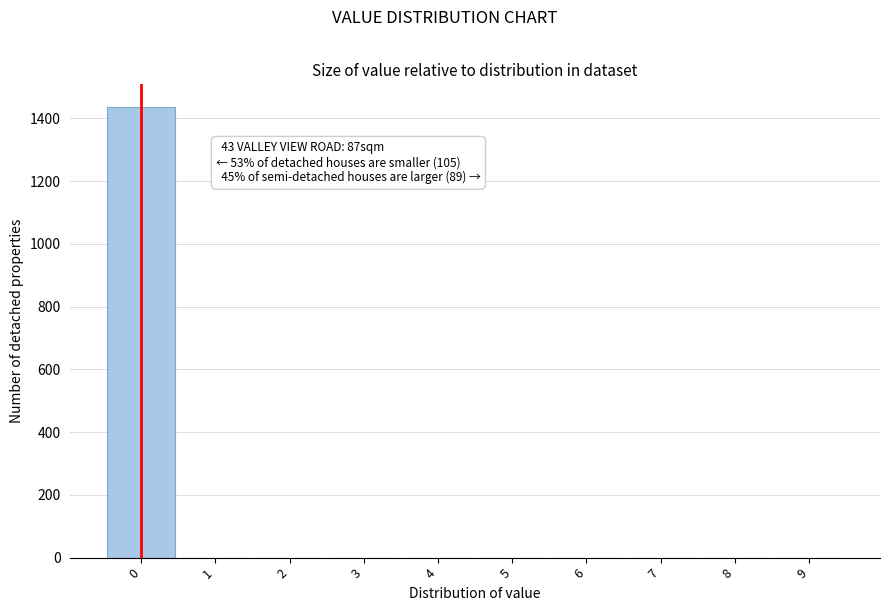

Over which range of the x-axis is the bar tallest?

-0.5 to 0.5